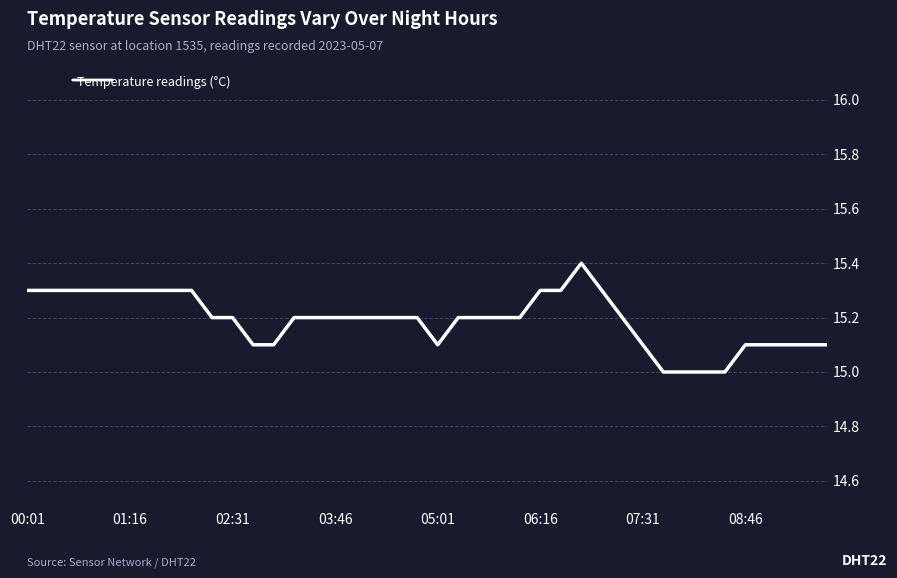

What is the greatest value displayed?

15.4